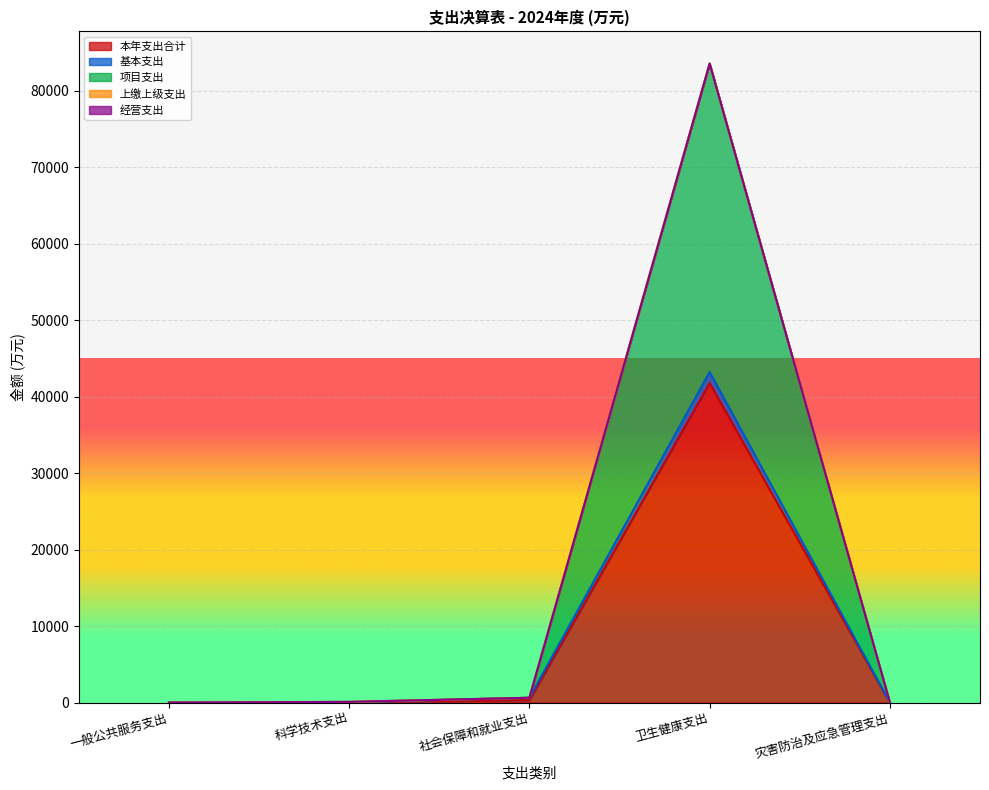

True or false: 本年支出合计 and 经营支出 intersect in this chart.

False